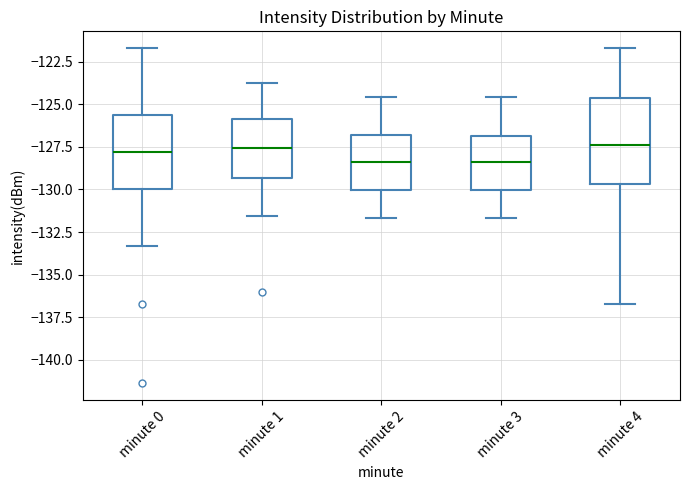

Where is the lower edge of the box for minute 4 on the y-axis? The values are not printed on the chart, so give them approximately, as read against the axis.

-129.5